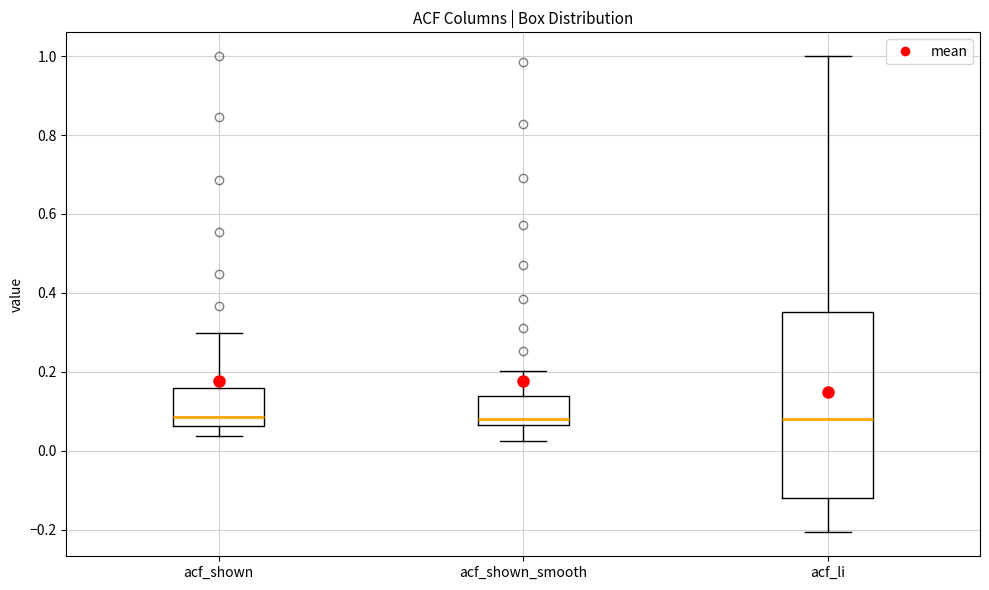

Which box is the tallest, from its lower edge to its upper edge?

acf_li